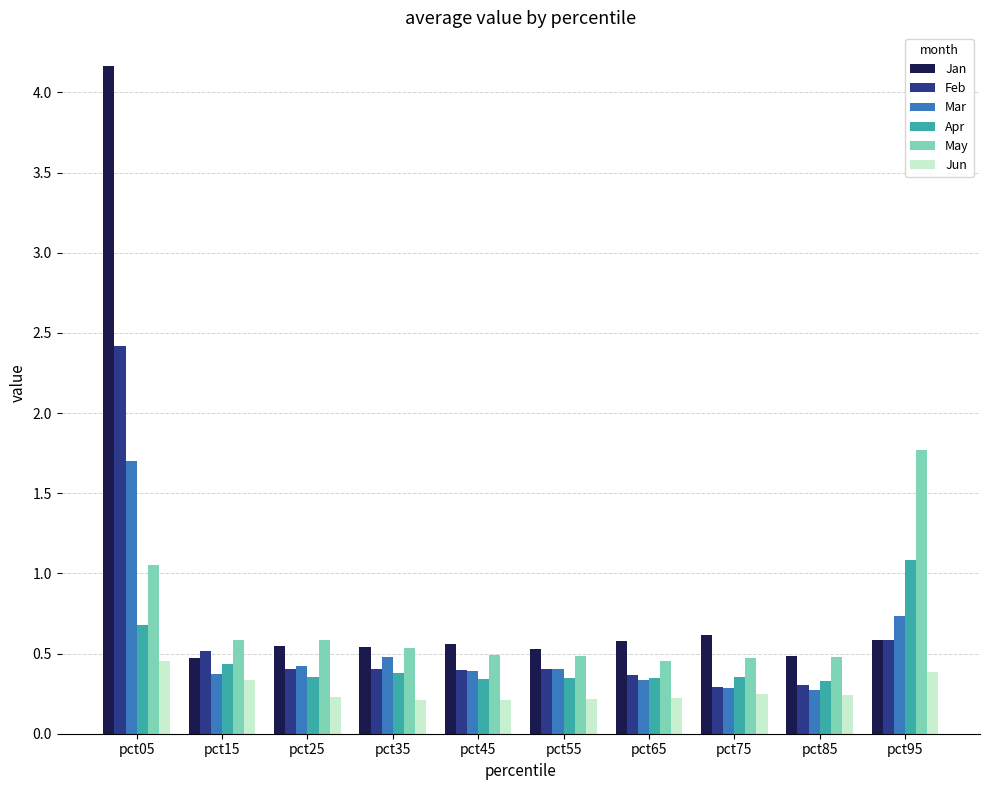

What is the average value of the Jan series?

0.9